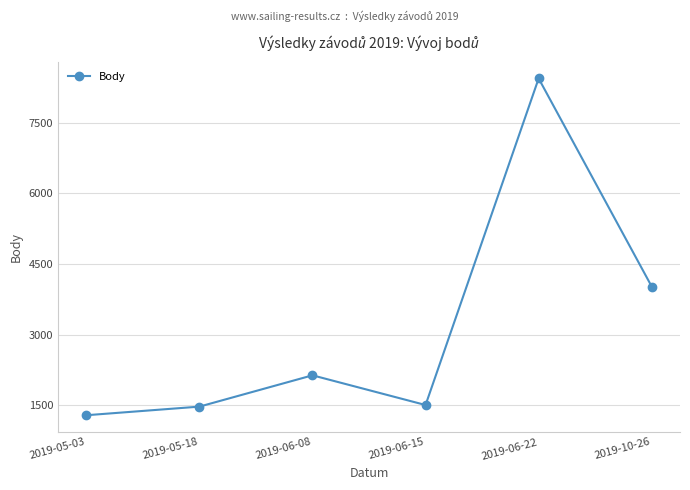

At which category does the data reach its first local valley?

2019-06-15